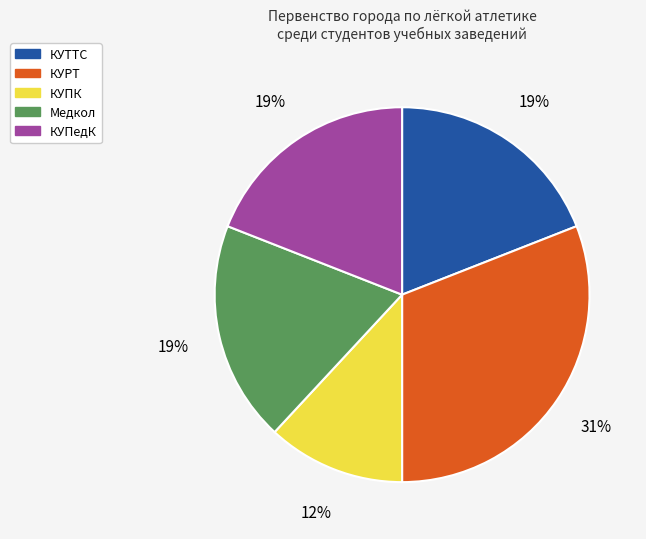

Is there a majority slice in this chart?

No